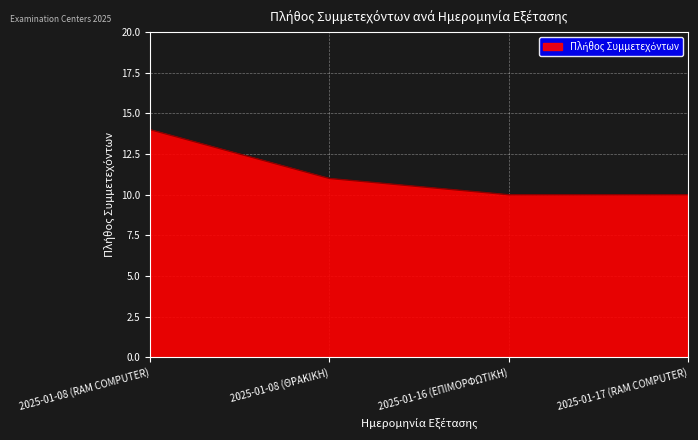

What is the maximum value shown in the chart?

14